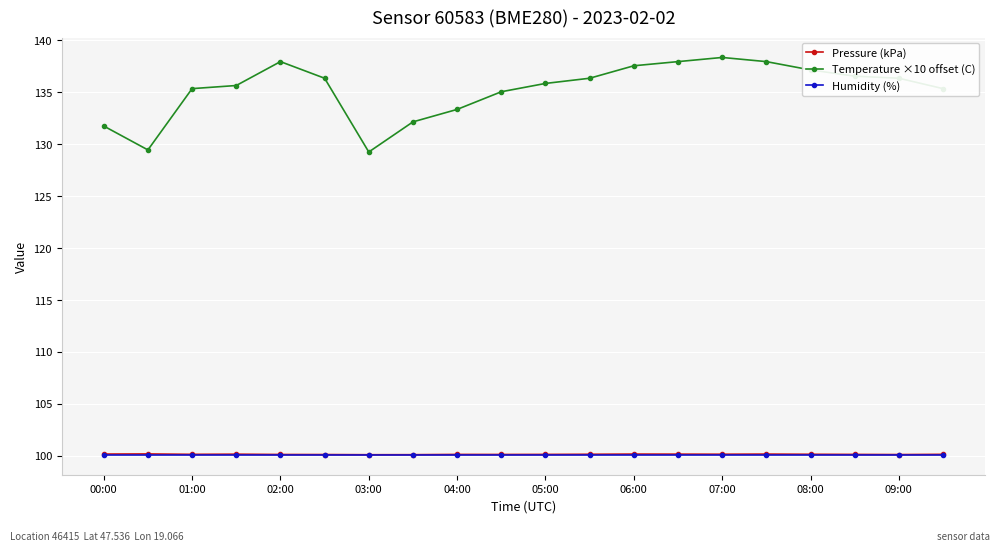

How many Pressure (kPa) values are between 100 and 101?

20